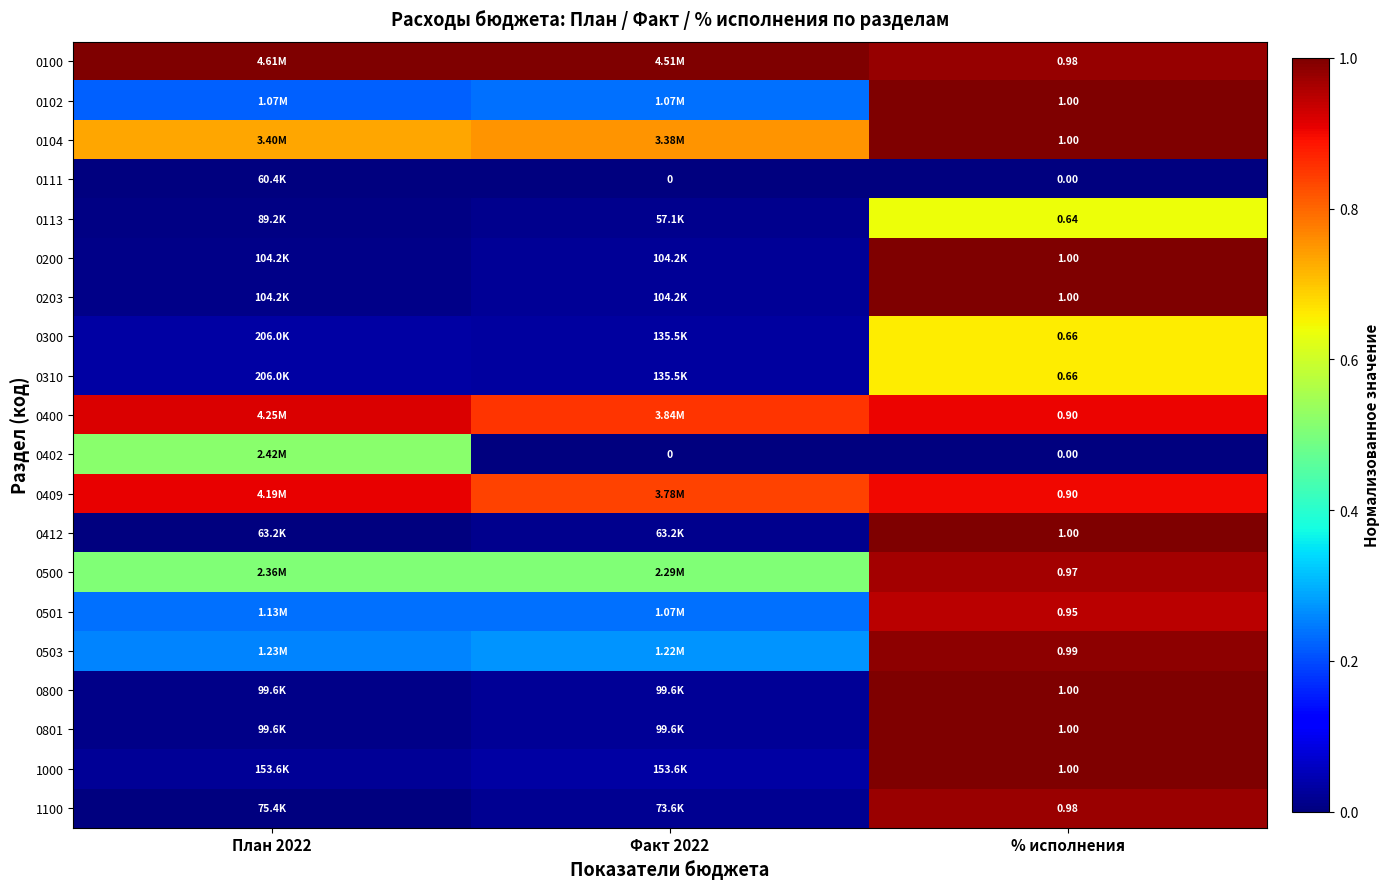

Is the value of 1100 at План 2022 greater than the value of 0402 at Факт 2022?

Yes